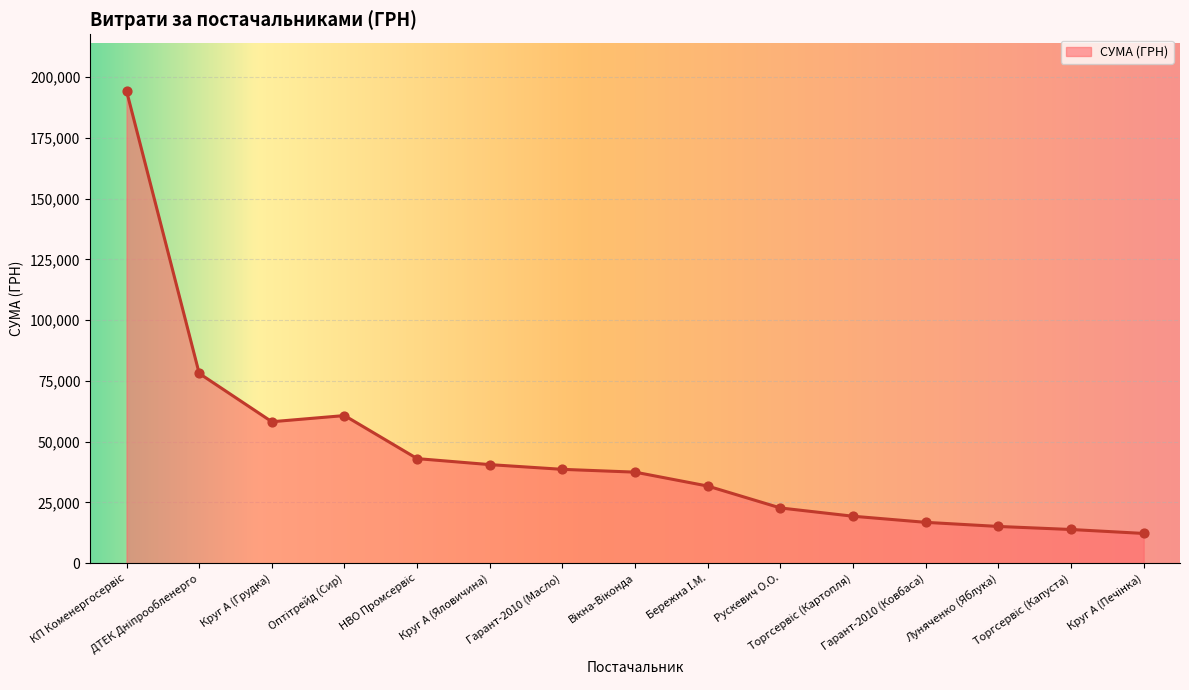

What is the greatest value displayed?

194251.9